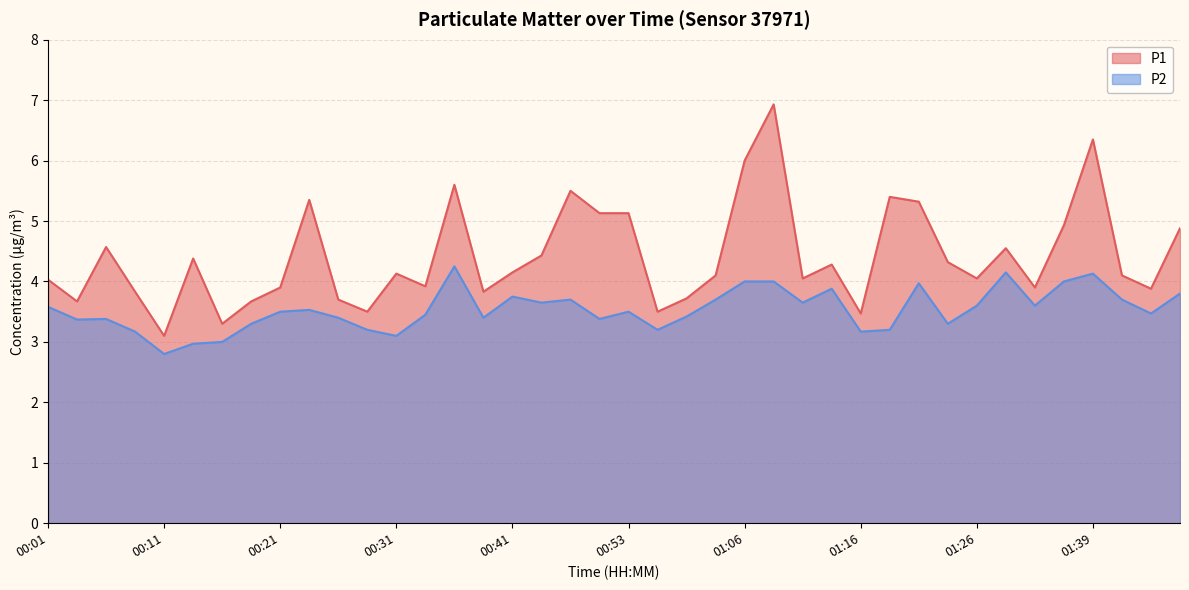

What is the label of the 34th point from the right?

00:16